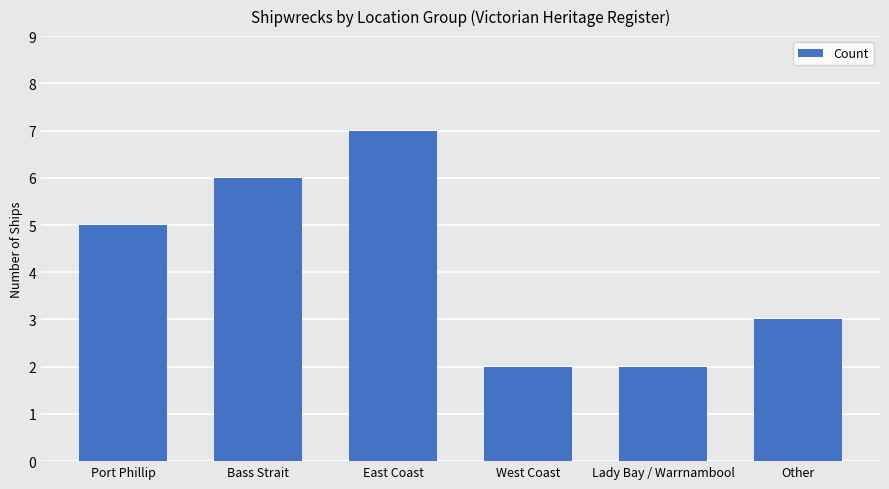

The value at Port Phillip is 2. True or false?

False